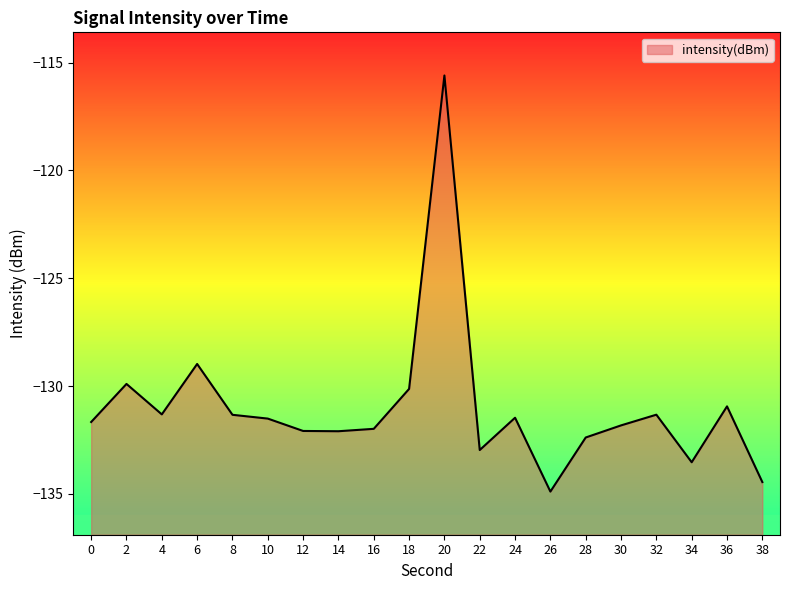

Which has a higher value, 20 or 26?

20